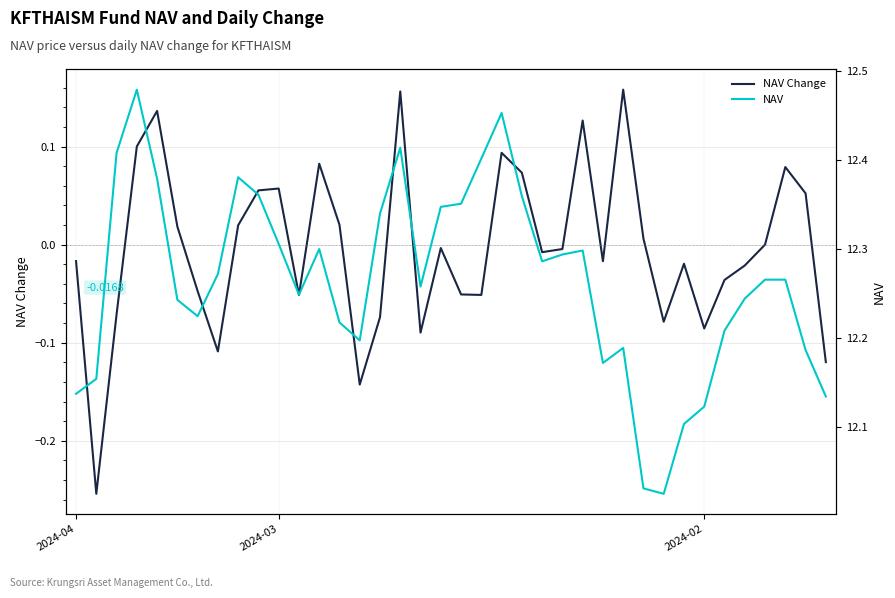

Rank the categories by NAV value from lowest to highest.

29, 28, 30, 31, 37, 2024-04, 2024-03, 26, 36, 27, 14, 32, 13, 6, 5, 33, 11, 17, 34, 35, 7, 23, 24, 25, 12, 10, 15, 18, 19, 22, 9, 4, 8, 20, 2024-02, 16, 21, 3